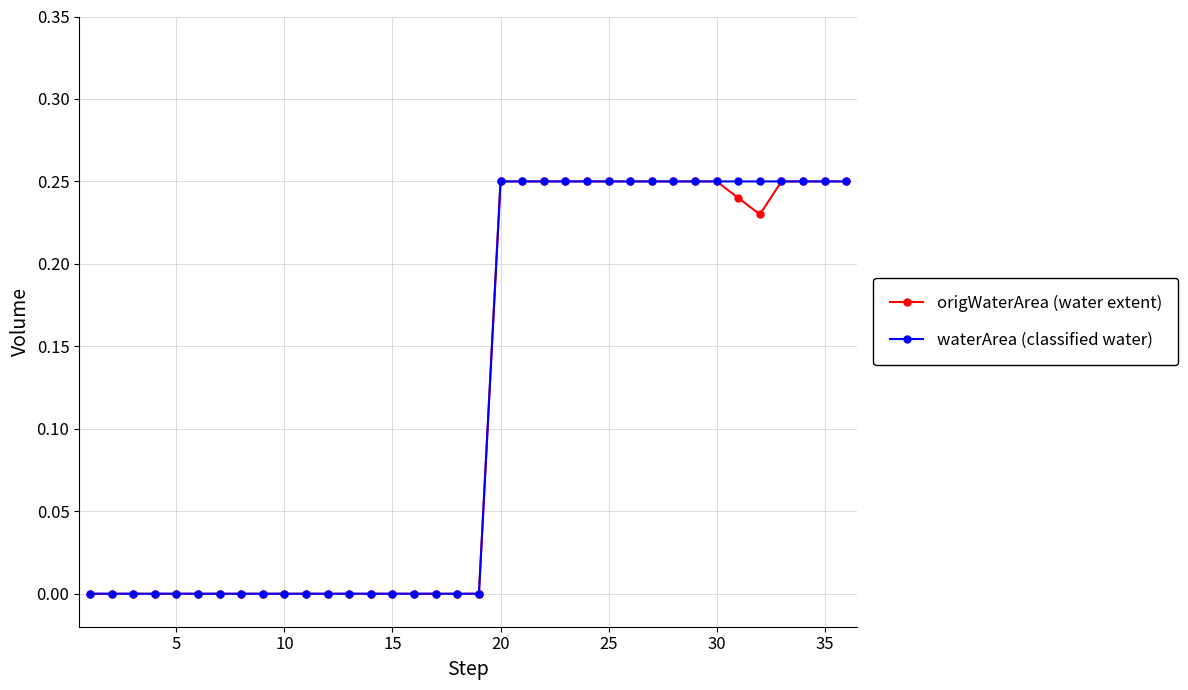

At how many categories does at least one series exceed 0?

17